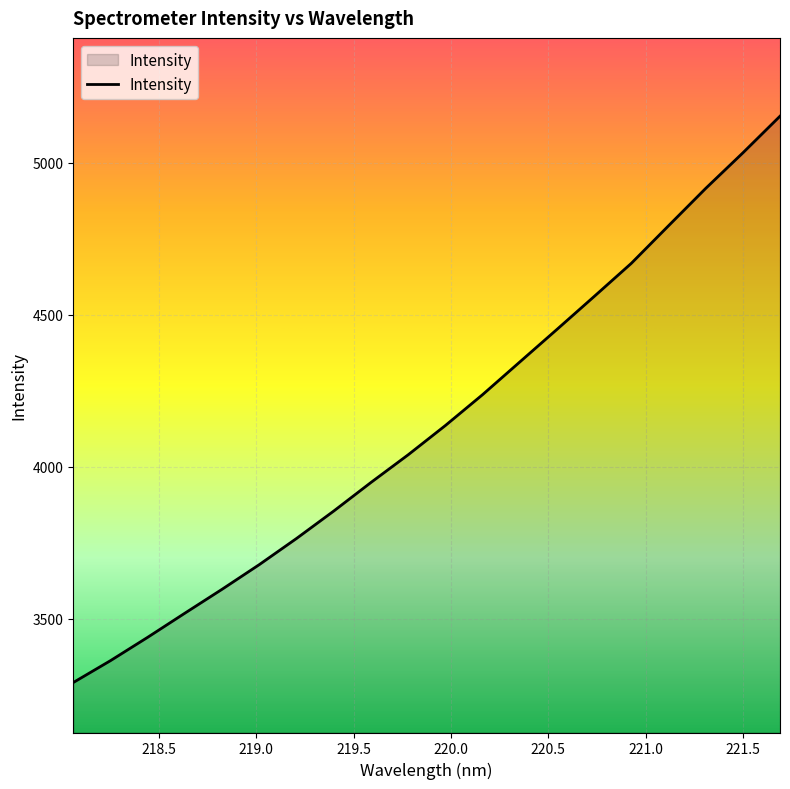

Reading right to left, extract all data points from this chart.

5154.0	5033.2	4916.2	4793.3	4669.7	4560.5	4452.2	4344.9	4237.4	4135.9	4039.6	3948.5	3854.5	3764.2	3678.2	3597.0	3518.3	3438.8	3362.0	3289.9